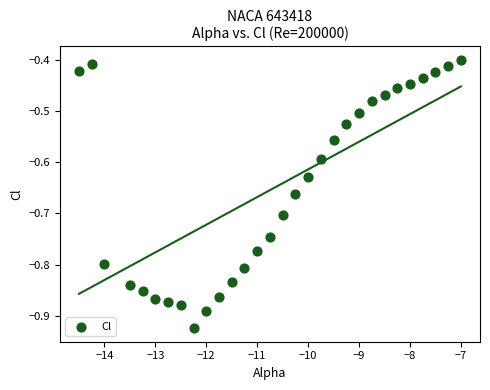

What is the range of Y values (max minus min)?

0.5